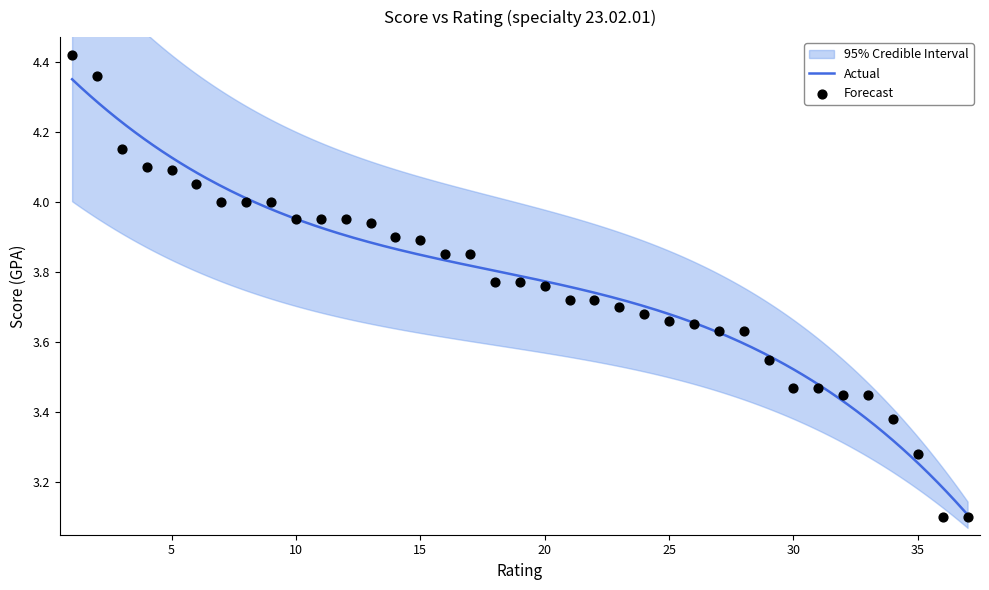

What is the change in value from 13 to 18?

-0.2